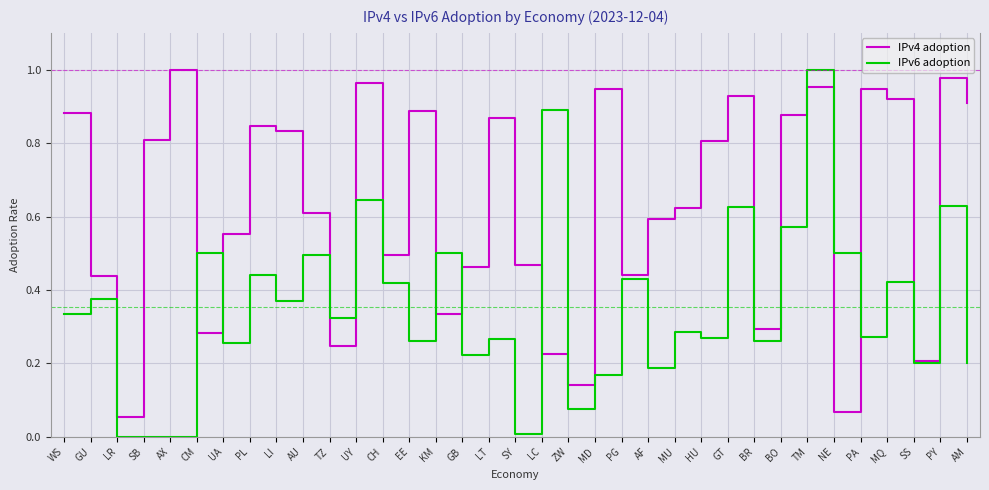

Rank the series at UY from highest to lowest value.

IPv4 adoption, IPv6 adoption